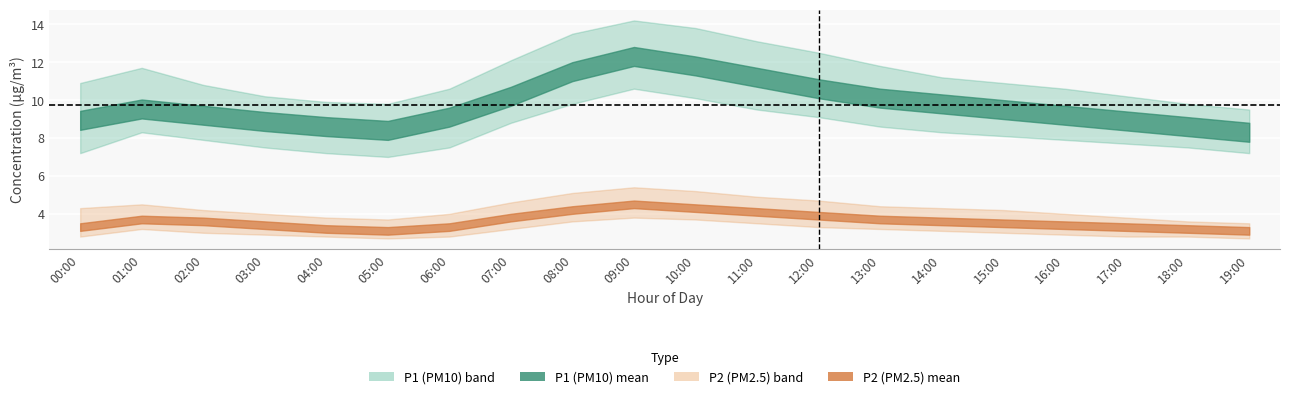

What is the sum of the P2_upper values at 03:00 and 08:00?

9.1